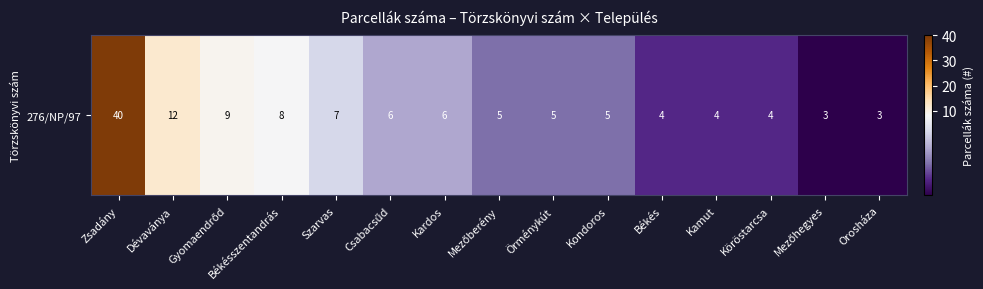

What is the sum of all values?

121